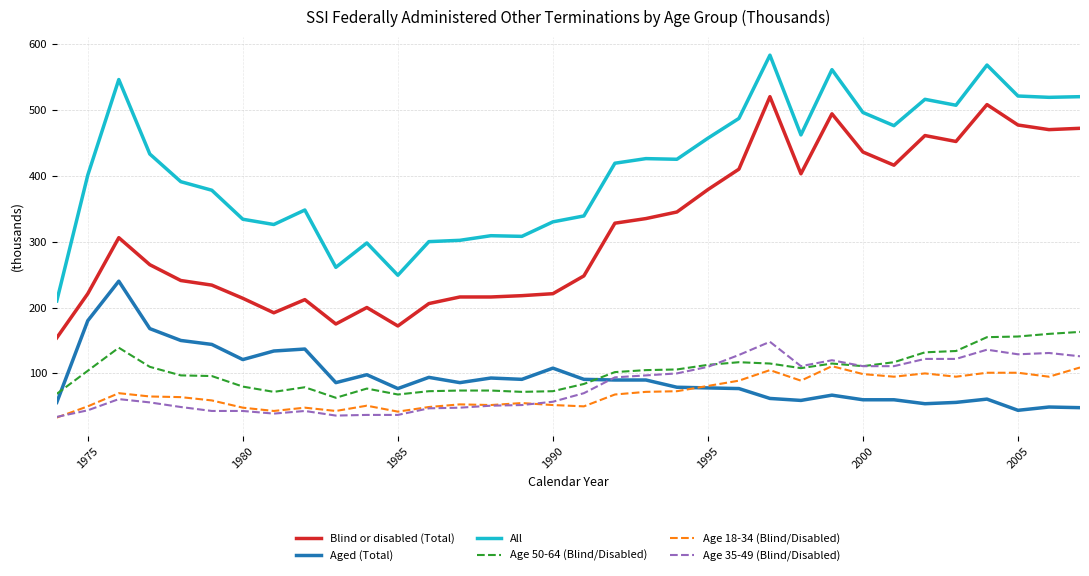

True or false: Age 35-49 (Blind/Disabled) and All cross at least once.

False